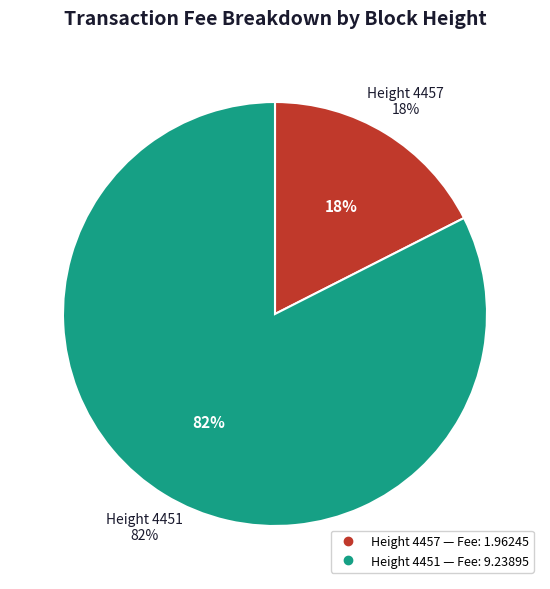

Is the sum of 4451 and 4457 greater than half?

Yes